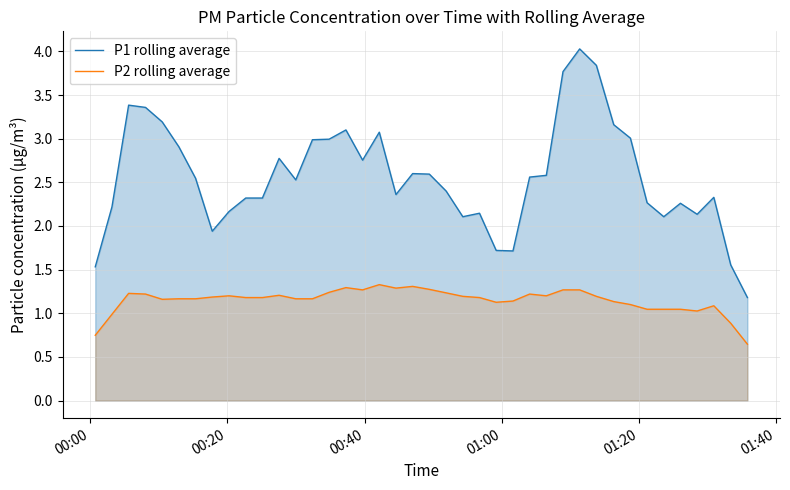

True or false: P2 rolling average and P1 rolling average intersect in this chart.

False